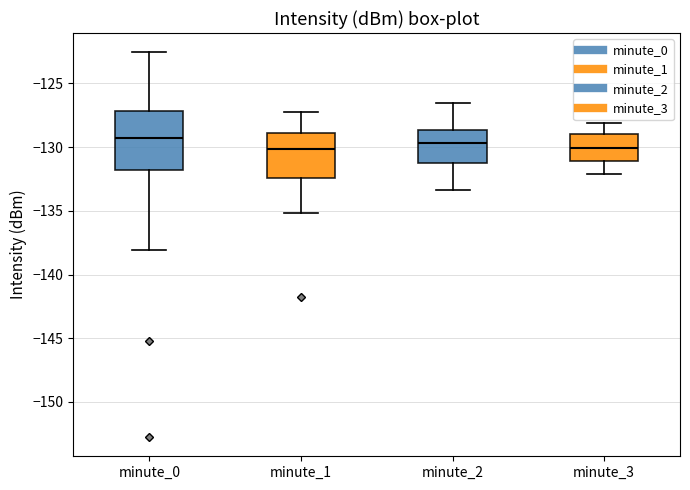

Comparing the boxes themselves (not the whiskers), which one is the tallest?

minute_0